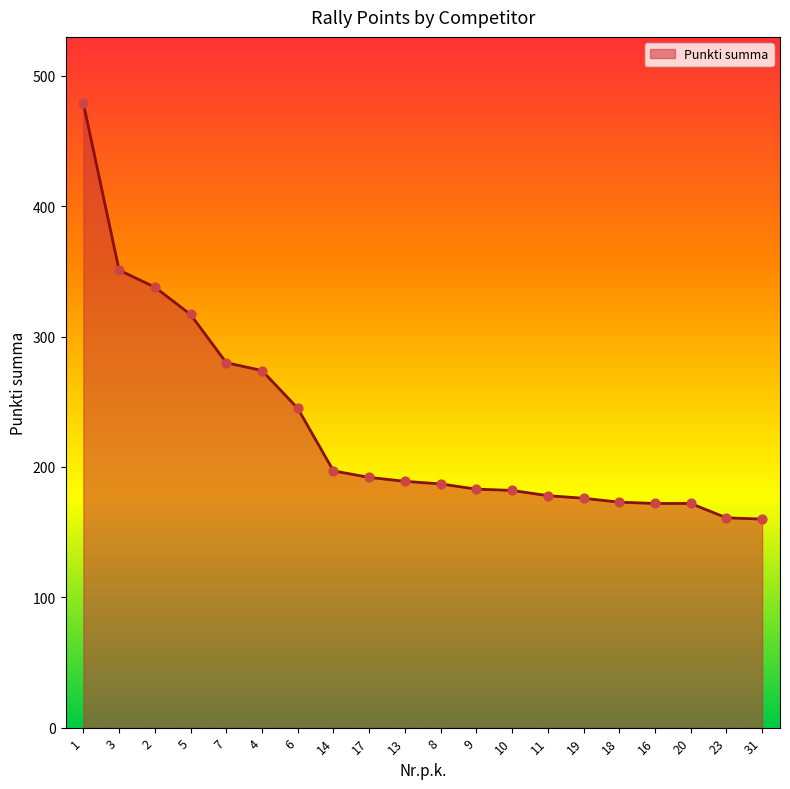

Which has a higher value, 8 or 3?

3